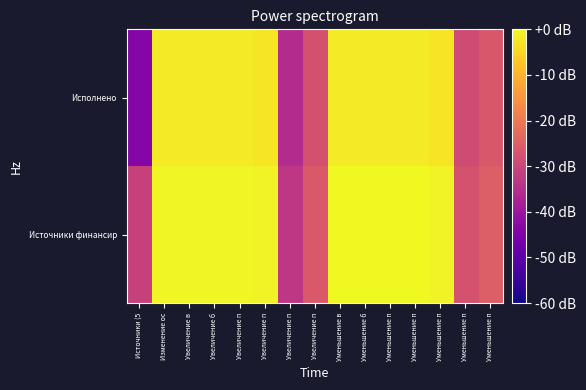

Reading left to right, transcribe all the data shown in this chart.

Источники финансир: Источники (5=-31.2	Изменение ос=-0.2	Увеличение в=-0.2	Увеличение б=-0.2	Увеличение п=-0.2	Увеличение п=-0.9	Увеличение п=-33.3	Увеличение п=-26.2	Уменьшение в=0.0	Уменьшение б=0.0	Уменьшение п=0.0	Уменьшение п=0.0	Уменьшение п=-0.9	Уменьшение п=-27.4	Уменьшение п=-25.2
Исполнено: Источники (5=-43.6	Изменение ос=-2.0	Увеличение в=-2.0	Увеличение б=-2.0	Увеличение п=-2.0	Увеличение п=-2.6	Увеличение п=-35.5	Увеличение п=-27.8	Уменьшение в=-2.1	Уменьшение б=-2.1	Уменьшение п=-2.1	Уменьшение п=-2.1	Уменьшение п=-3.0	Уменьшение п=-29.0	Уменьшение п=-26.3